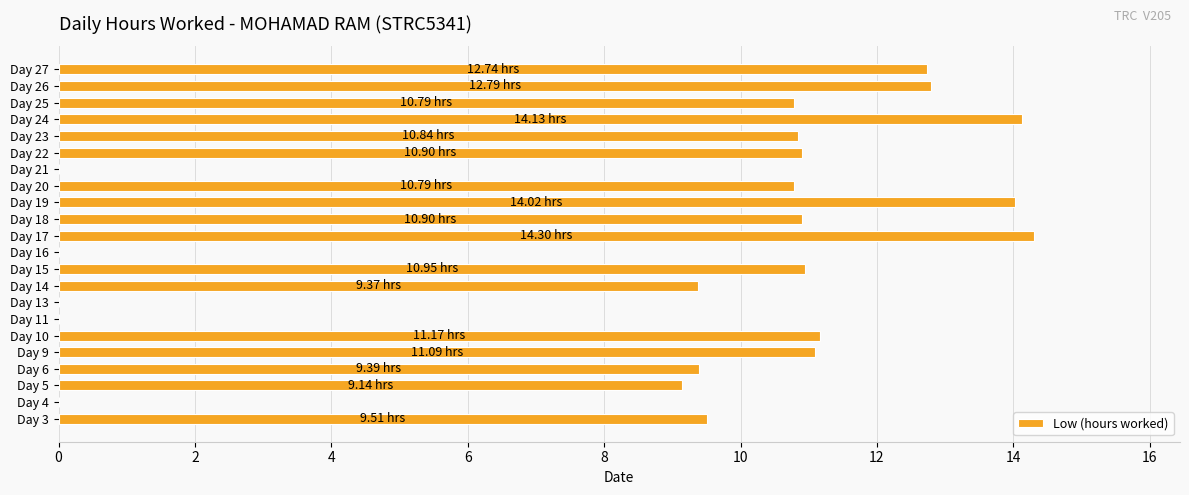

Approximately how many times larger is the value at Day 24 compared to Day 22?

1.3